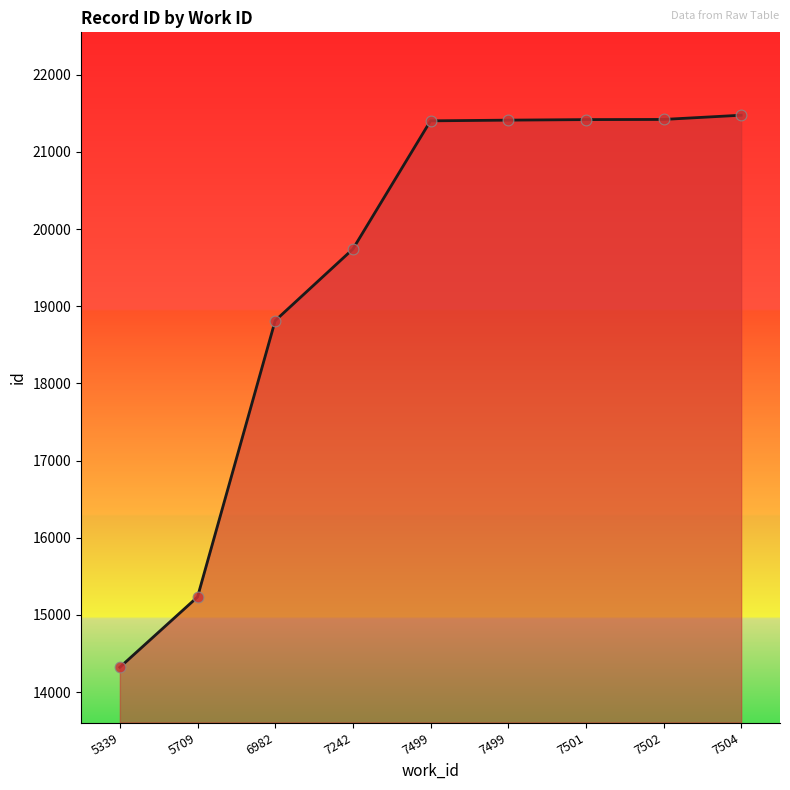

What is the change in value from 5339 to 5709?

+911